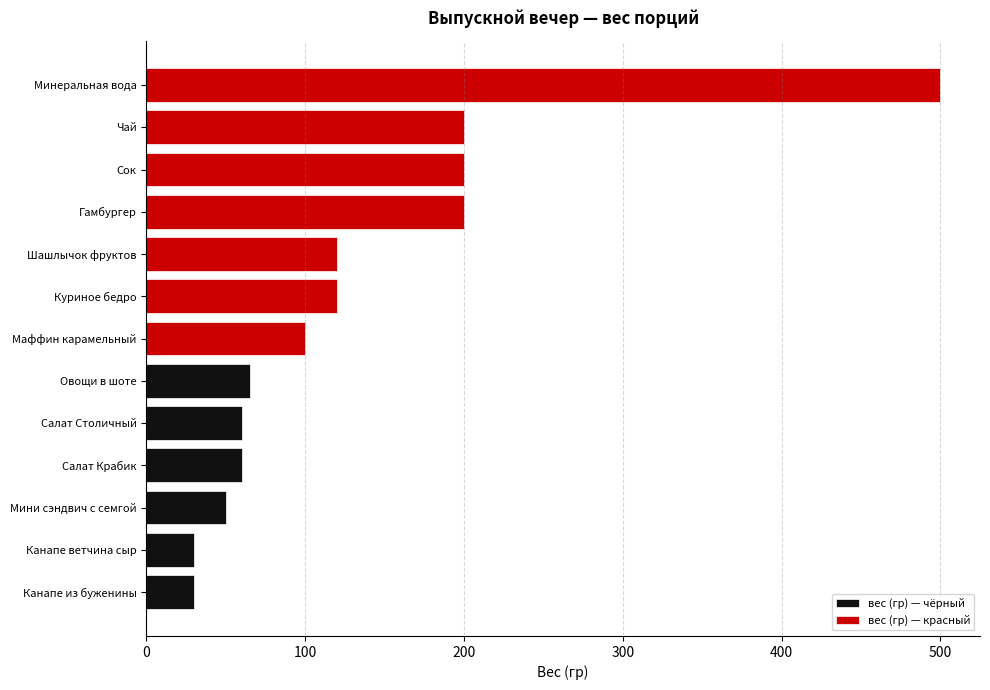

What is the smallest value displayed?

30